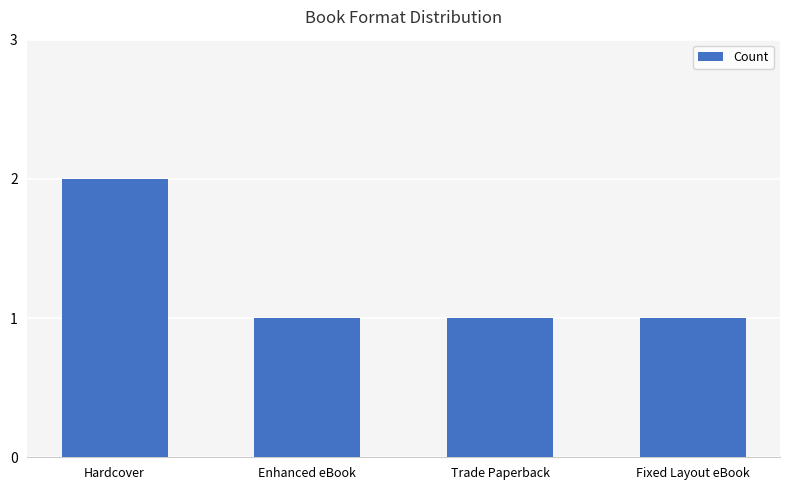

What is the label of the 2nd bar from the right?

Trade Paperback